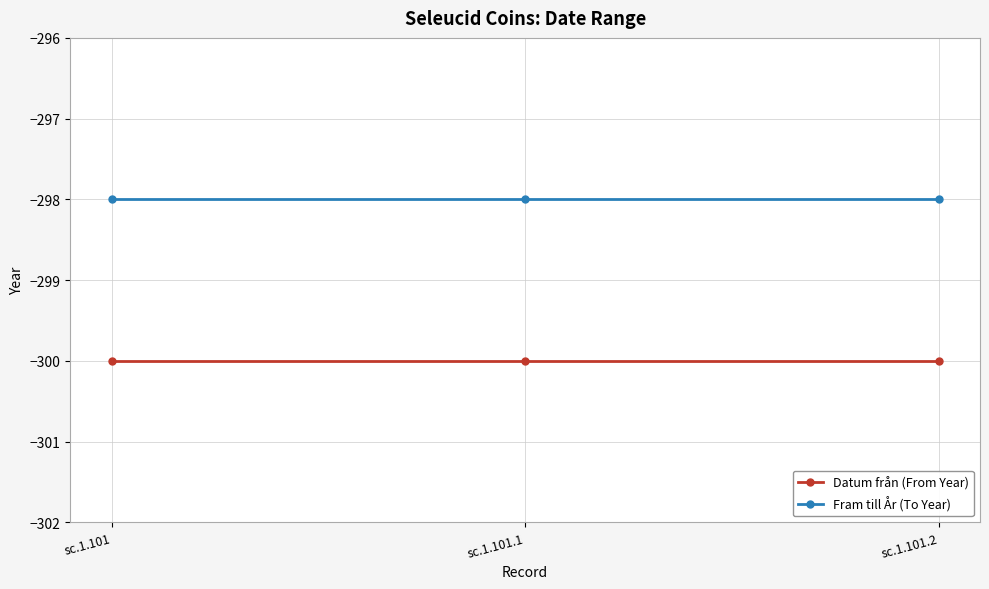

The value of Fram till År (To Year) at sc.1.101.2 is -298. True or false?

True